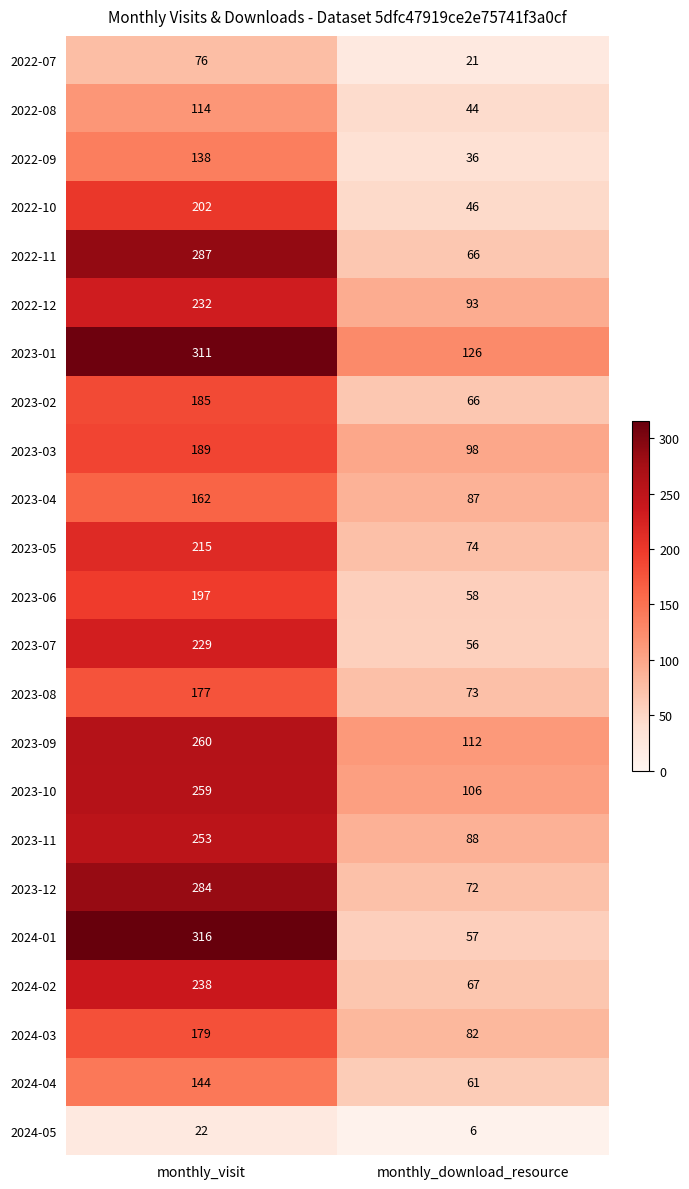

At which category is the sum across all series the highest?

monthly_visit